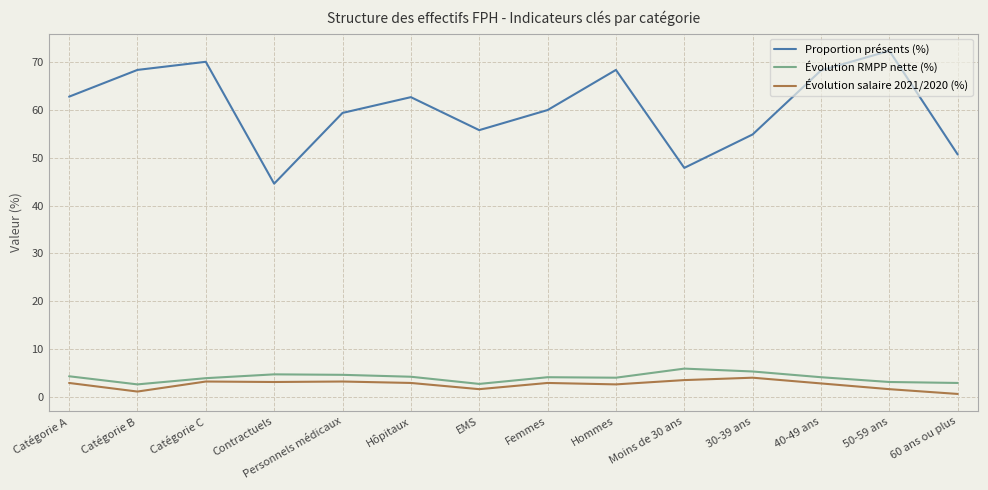

Which series has the largest range (max minus min)?

Proportion présents (%)